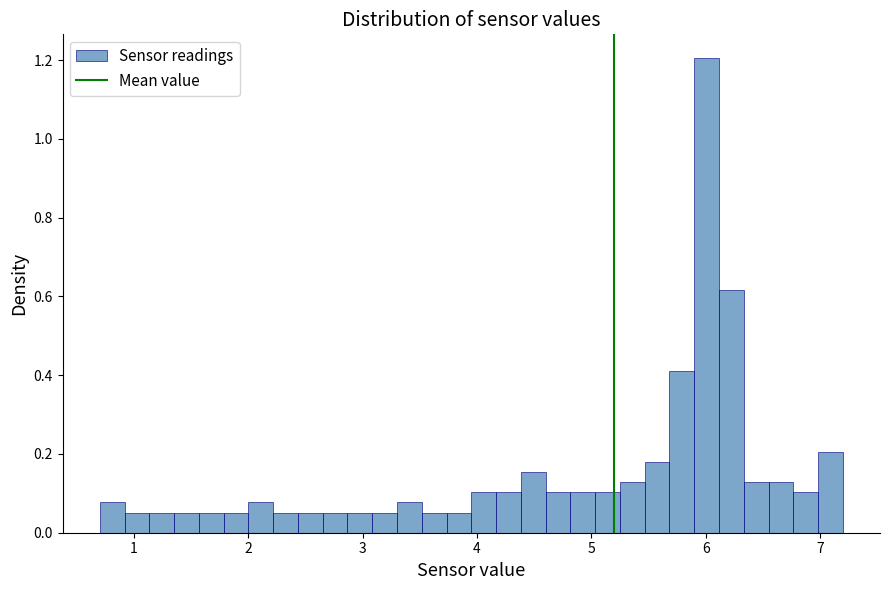

Around what value on the x-axis is the tallest bar? Give the approximate position of its centre, as read against the axis.

6.0